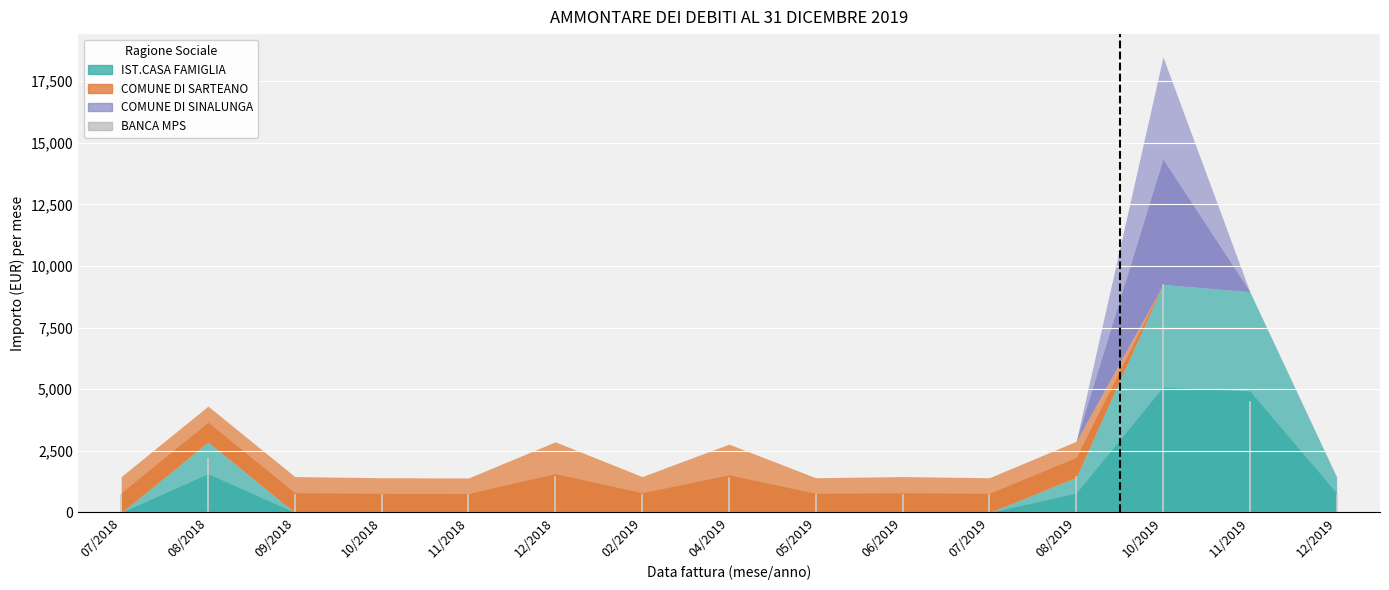

How many interior local peaks does the IST.CASA FAMIGLIA series have?

2